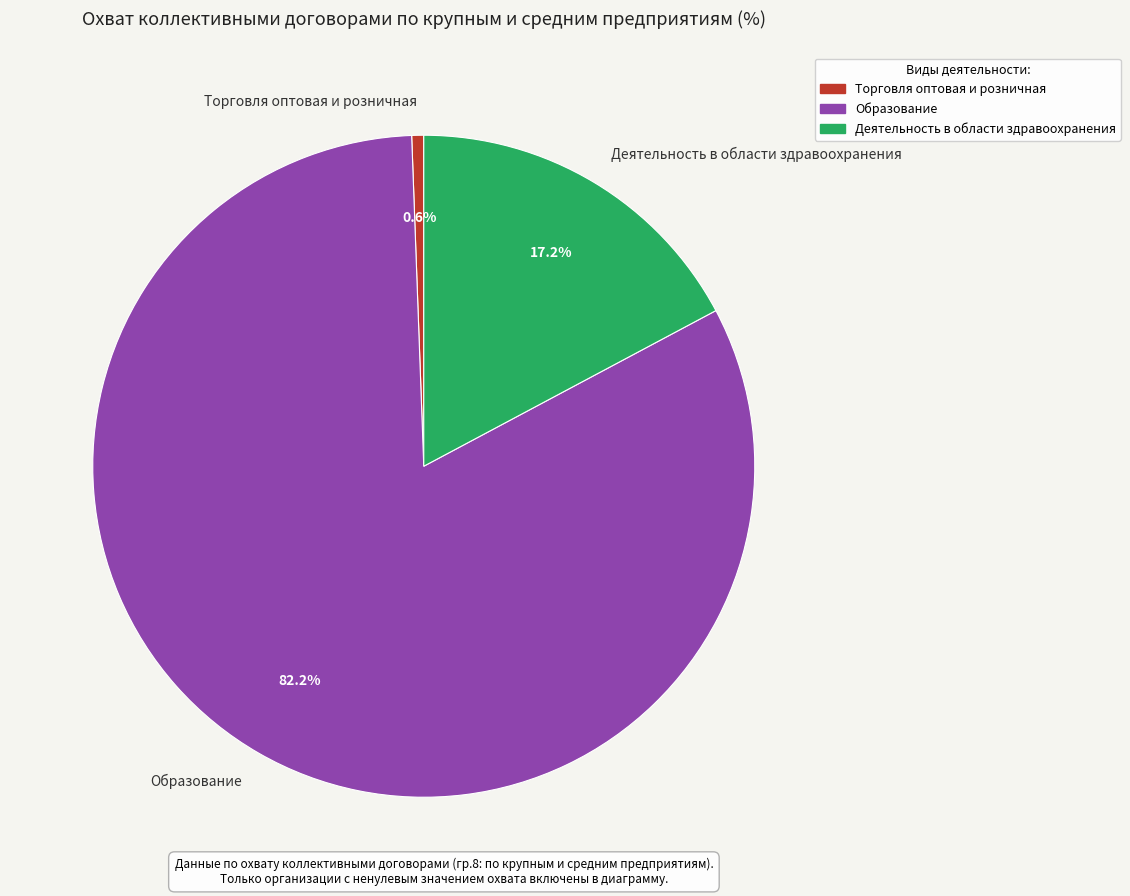

How many segments does this pie chart have?

3